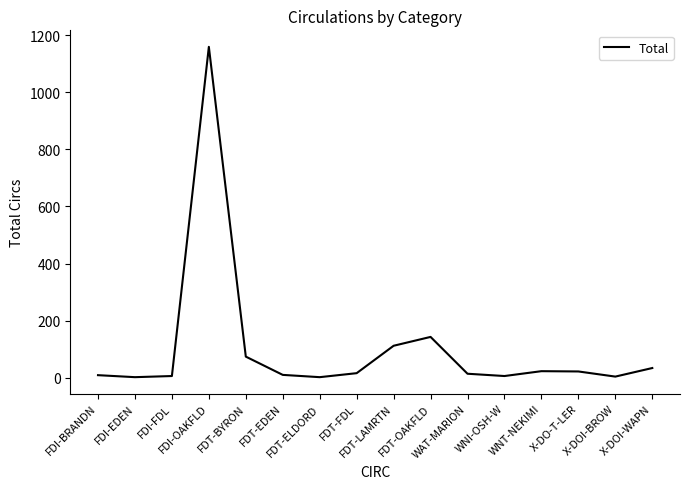

What is the sum of the values at FDT-BYRON and FDT-ELDORD?

76